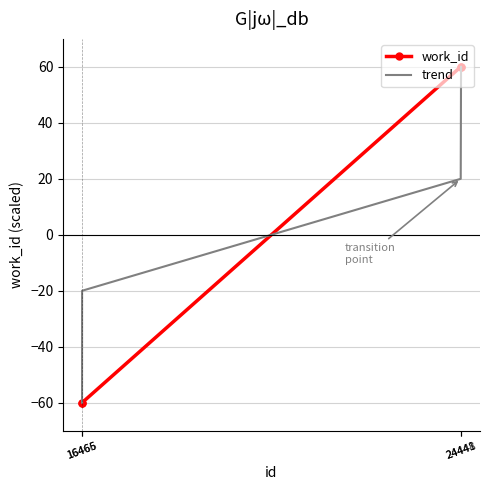

Which category has the highest value in the trend series?

24448